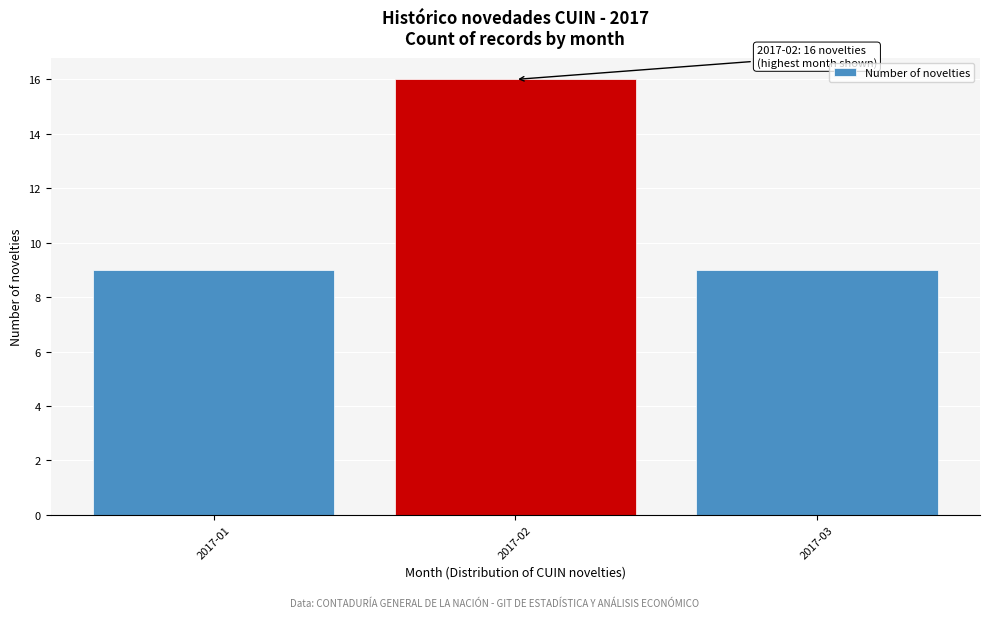

Reading left to right, extract all data points from this chart.

2017-01=9	2017-02=16	2017-03=9